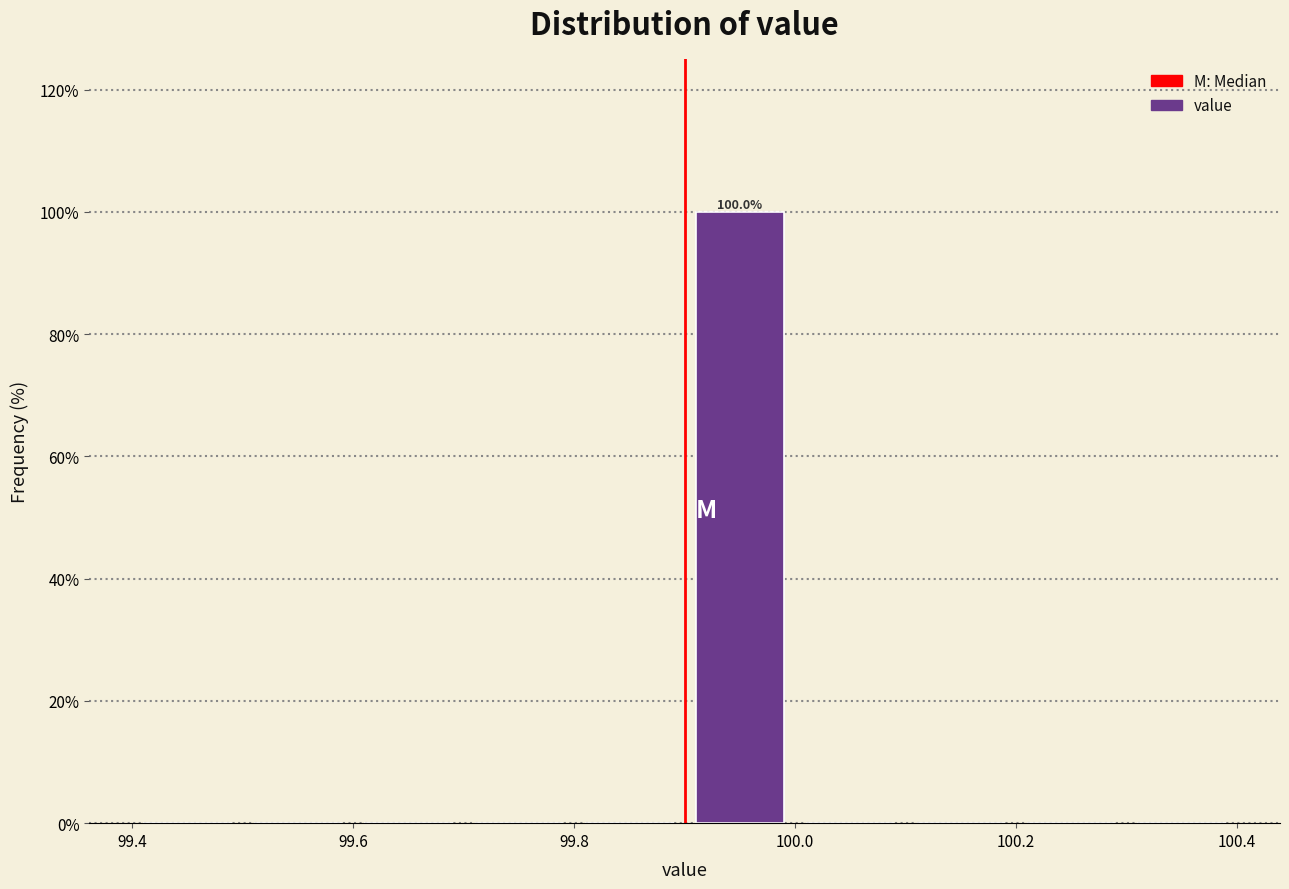

Which range on the x-axis has the tallest bar?

99.9 to 100.0